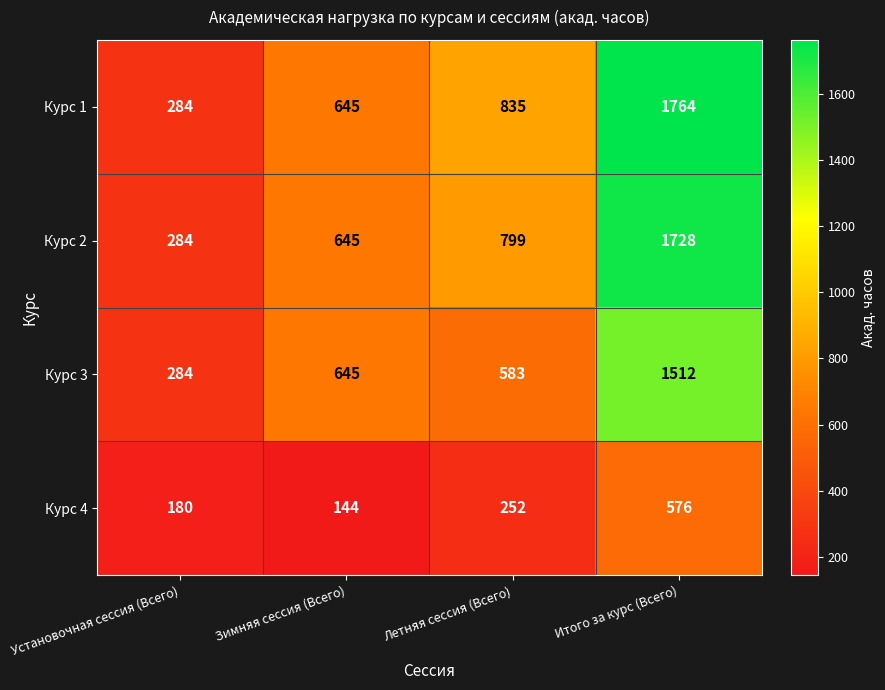

Which series has the widest spread of values?

Курс 1